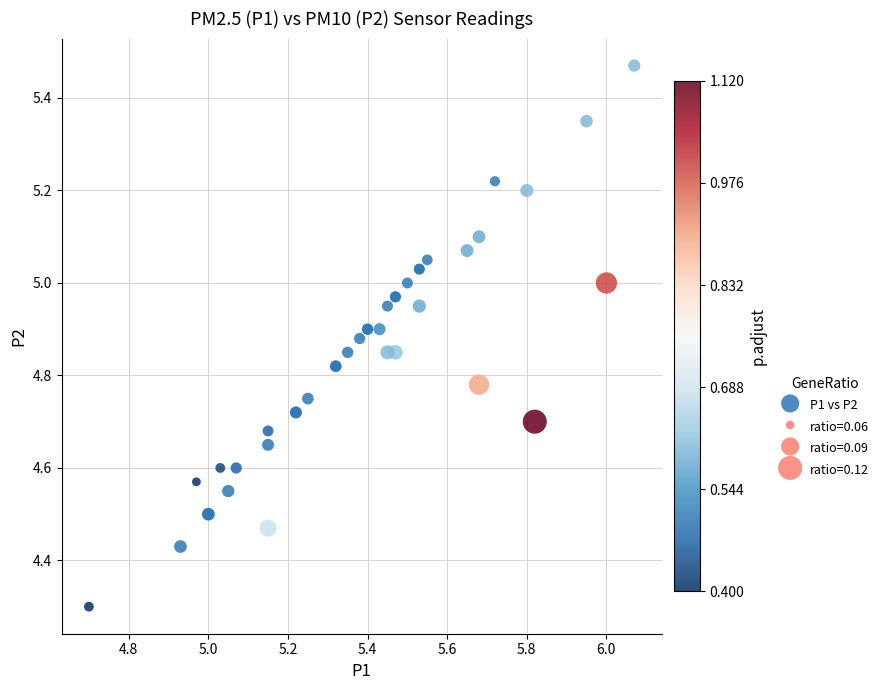

What Y value in the scatter plot is closest to 4?

4.3